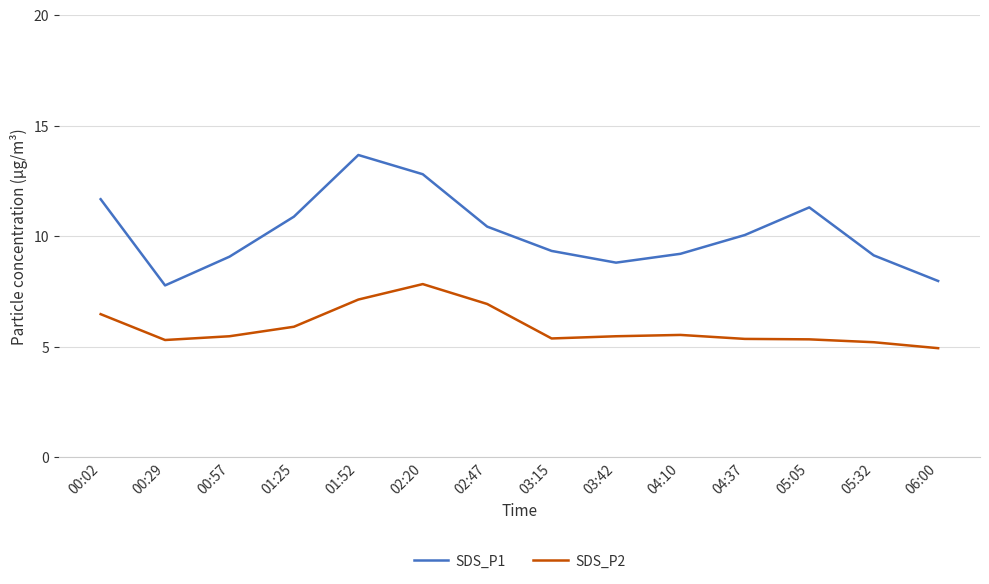

What position from the left is 02:20?

6